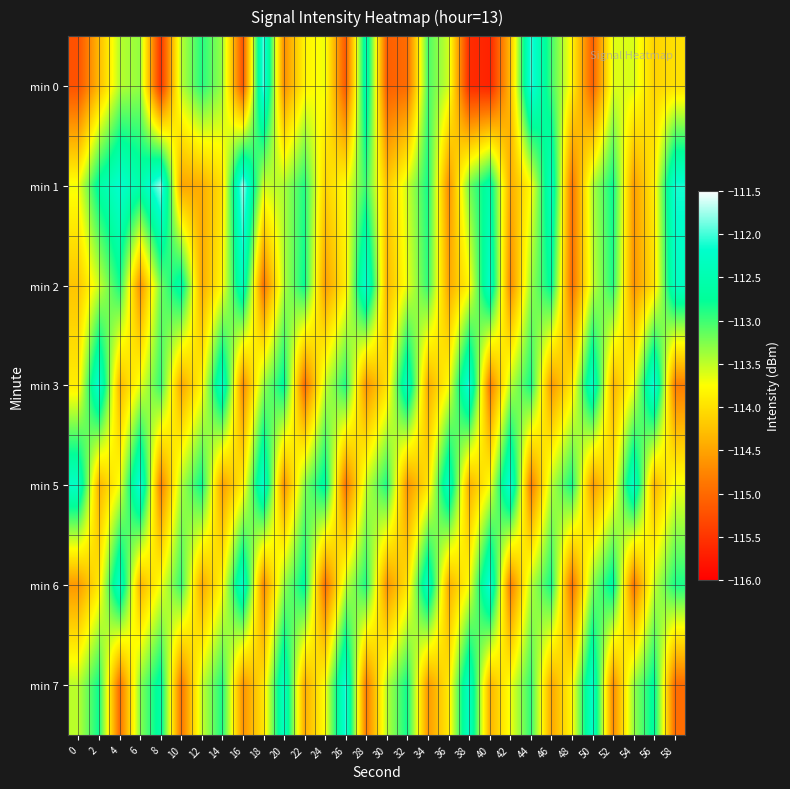

Which series has the largest range (max minus min)?

min 0